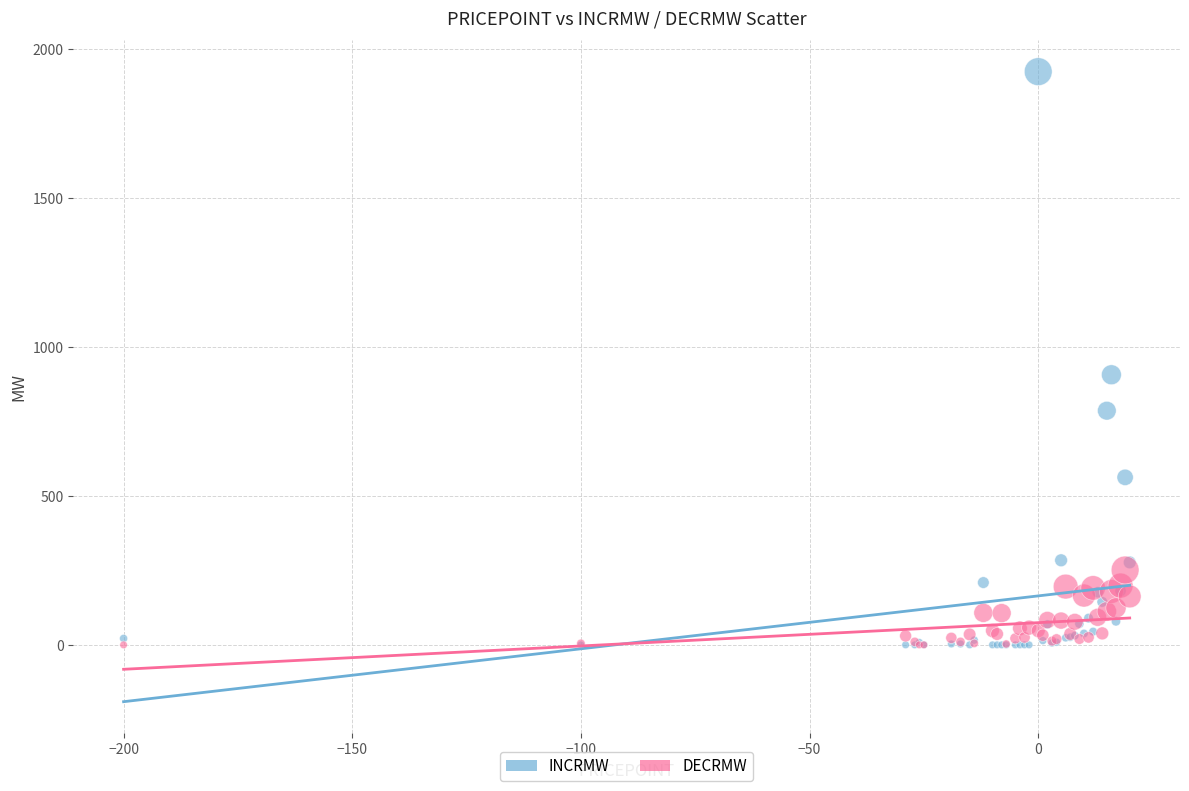

In the INCRMW series, what Y value is closest to 961?

906.2